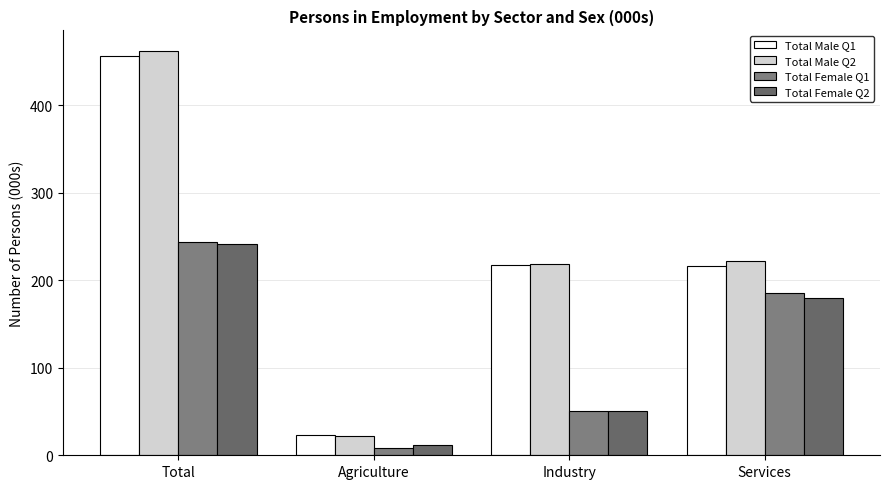

At which category is the sum across all series the highest?

Total